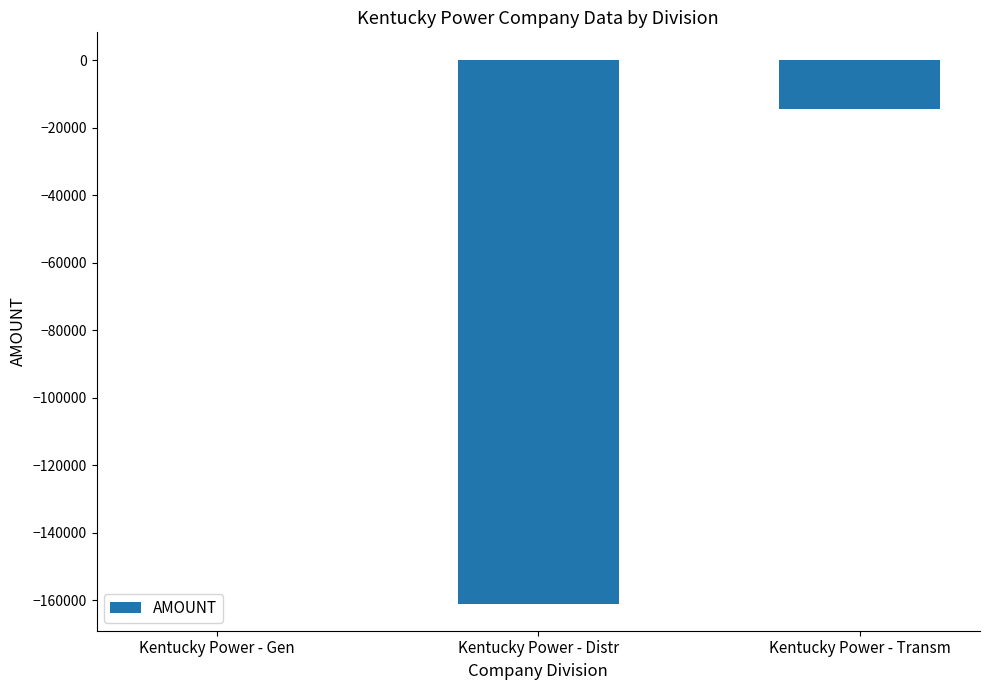

The chart shows a value of -25606.8 at Kentucky Power - Transm. True or false?

False